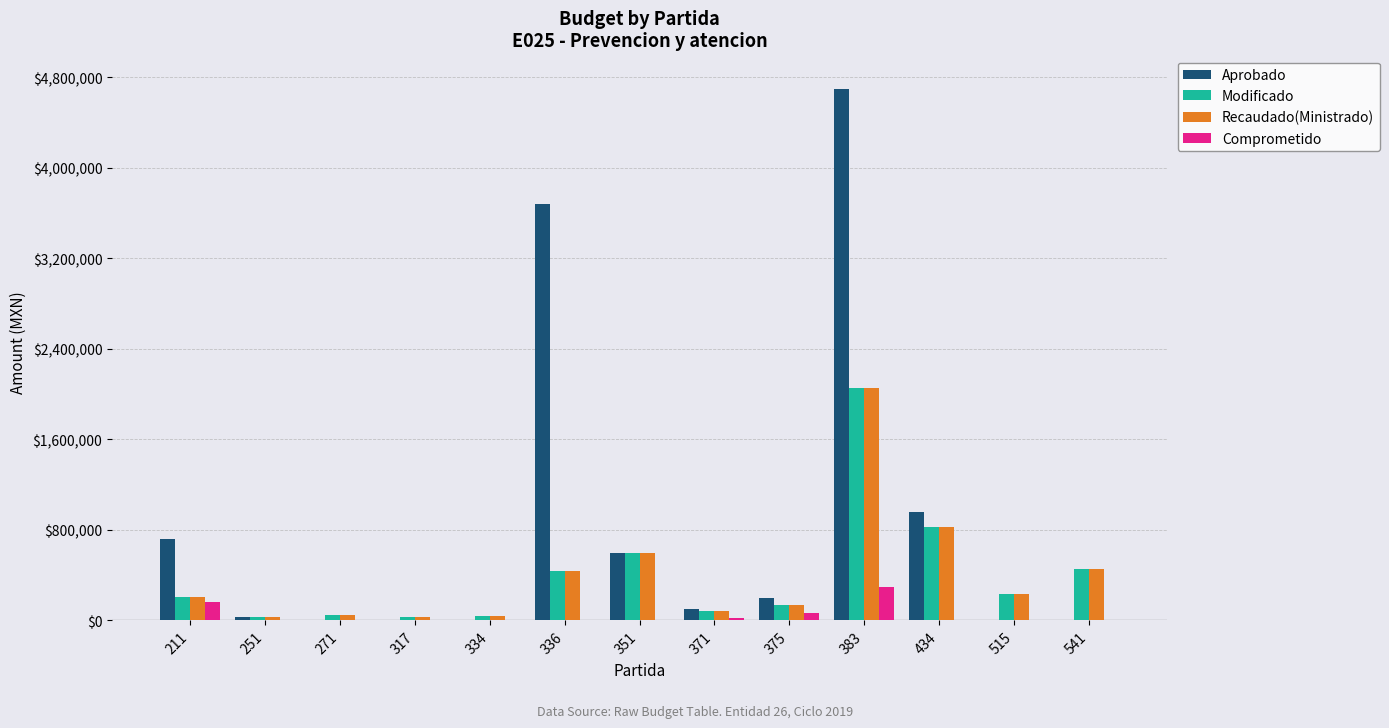

Is it true that Comprometido equals 159999.0 at 211?

True